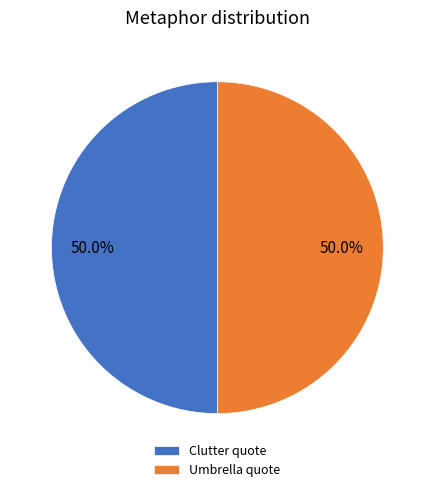

Is the sum of Umbrella quote and Clutter quote greater than half?

Yes